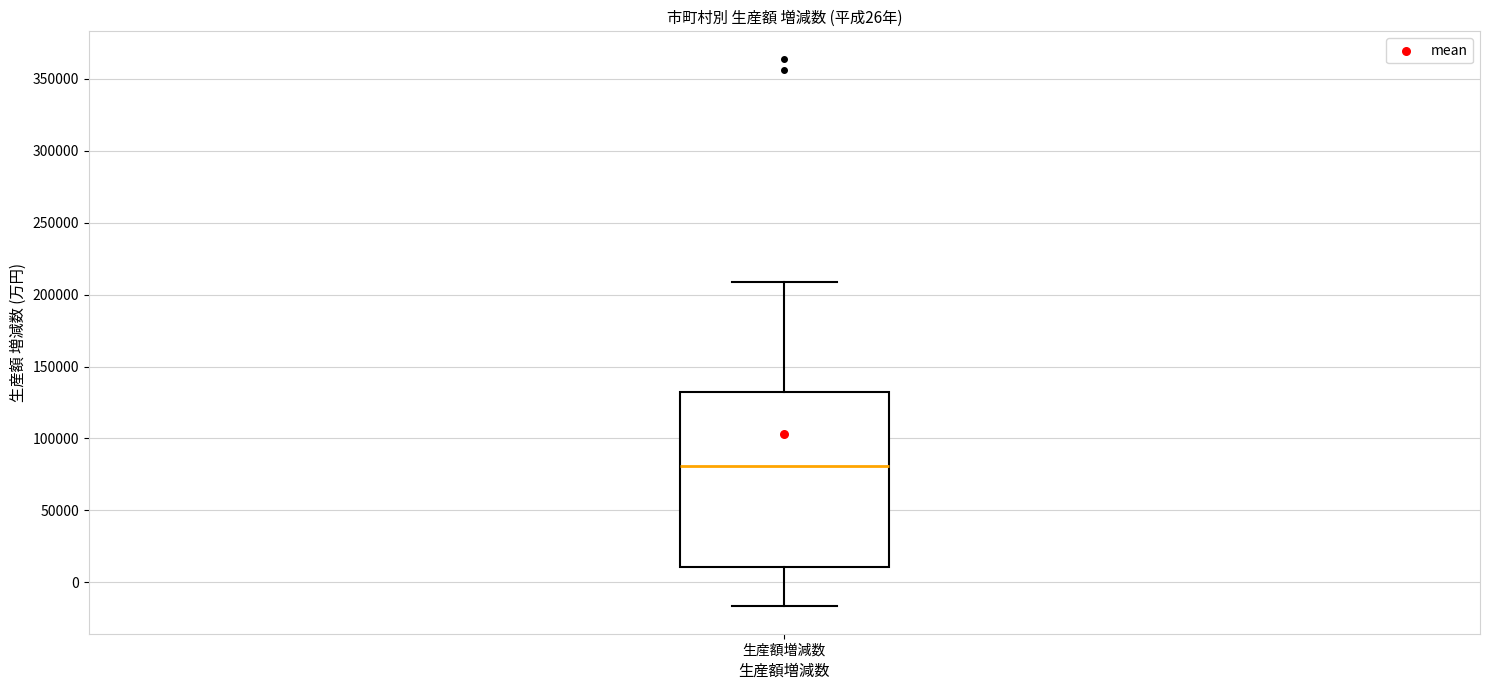

Transcribe this box plot: give where the median line is, the range the box spans, and where the two whiskers end, as read against the y-axis. The values are not printed on the chart, so give them approximately, as read against the axis.

median 80000, box 10000 to 130000, whiskers -15000 to 210000